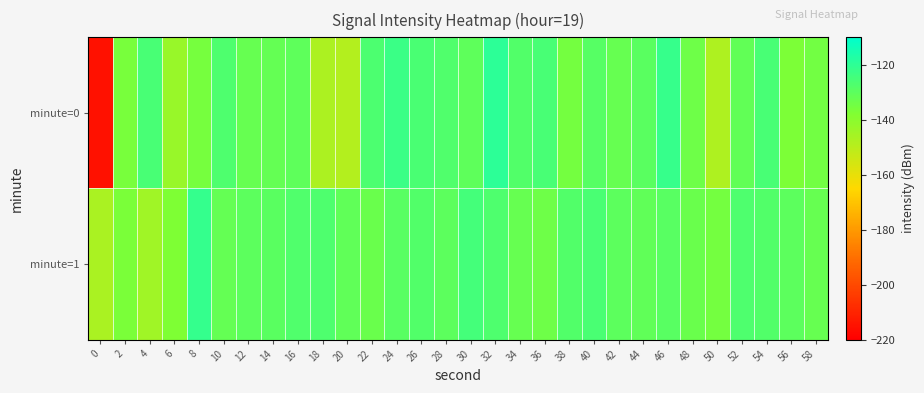

What is the spread (max minus min) of values at 56?

6.7